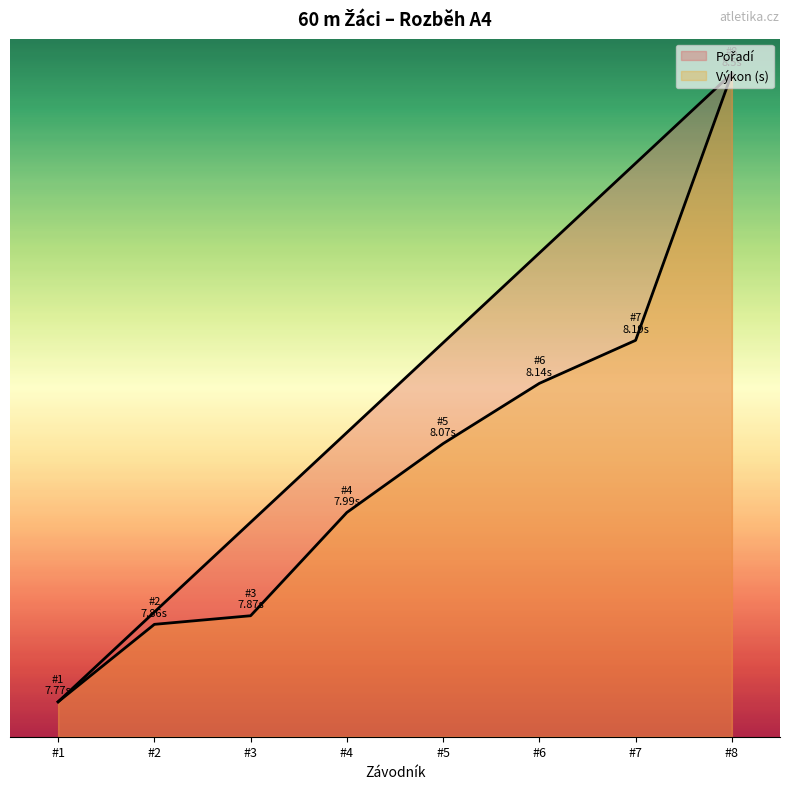

Between #1 and #4, which series saw the biggest shift?

Pořadí